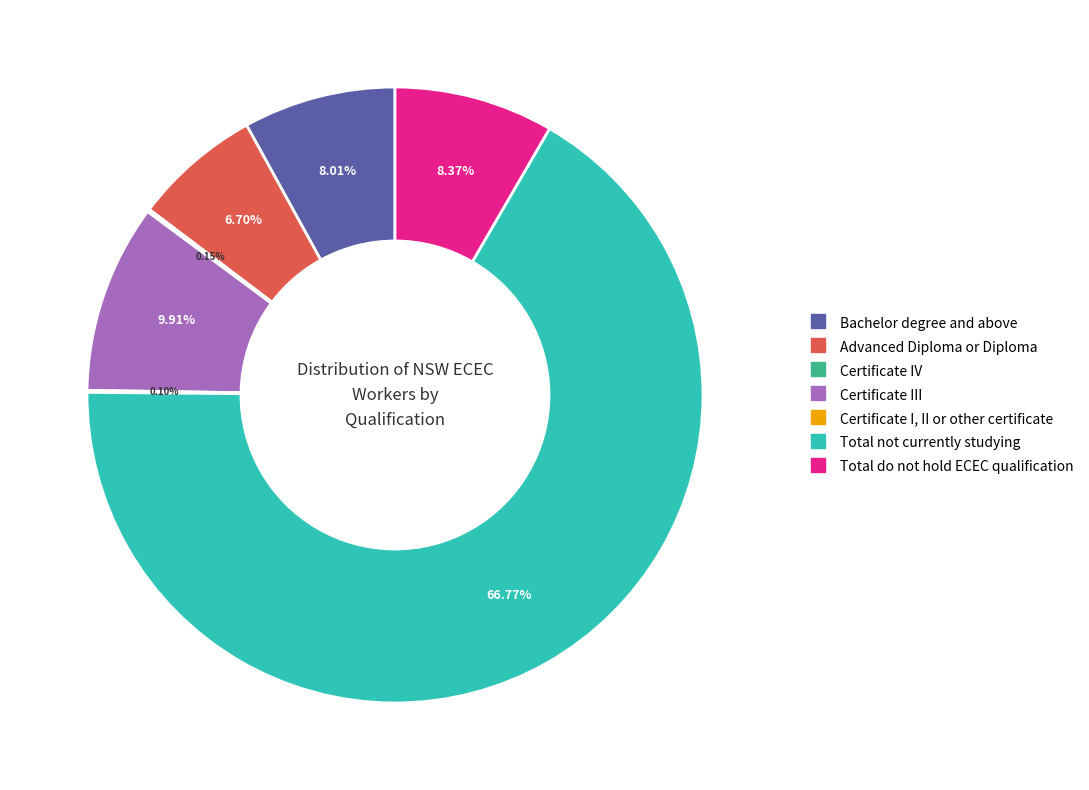

What is the largest slice in the pie chart?

Total not currently studying